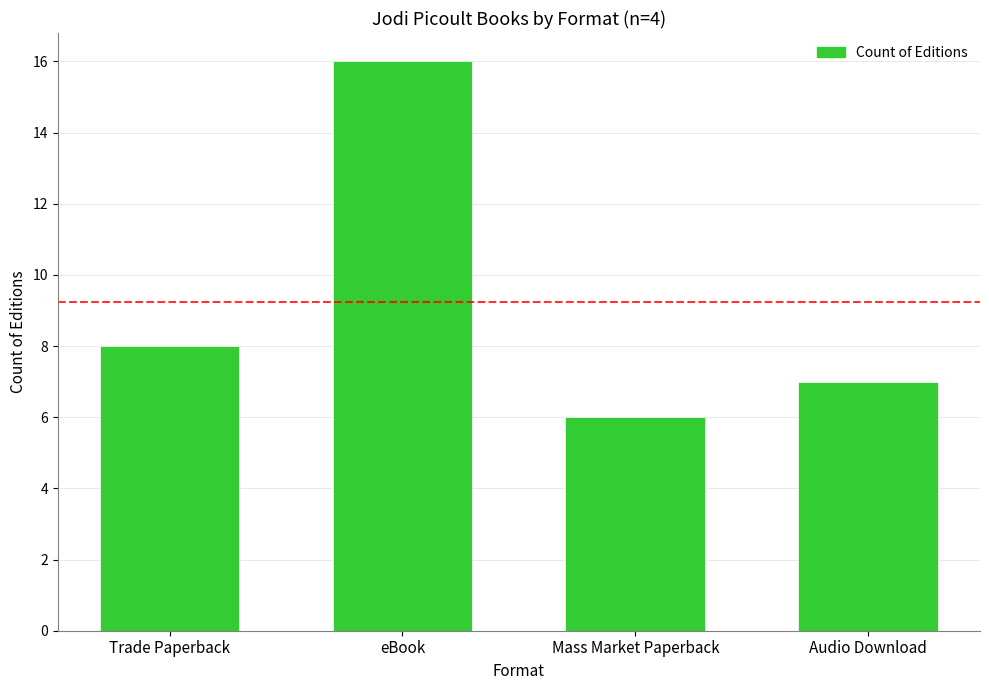

List the labels in order of value, smallest first.

Mass Market Paperback, Audio Download, Trade Paperback, eBook